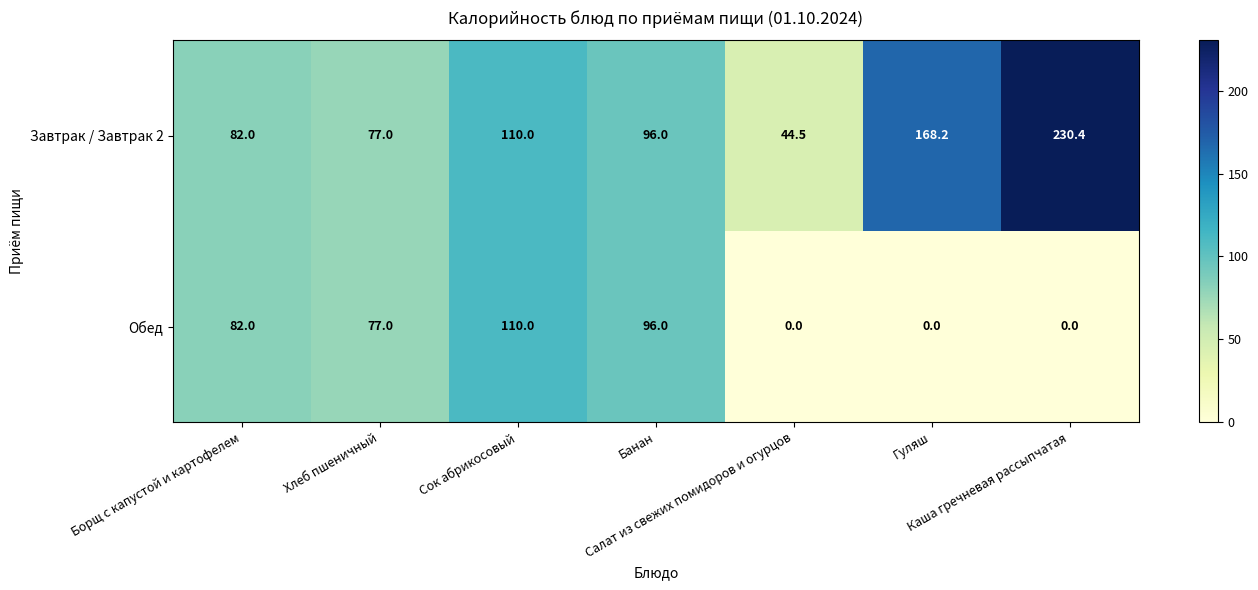

Which series has the largest total across all categories?

Завтрак / Завтрак 2